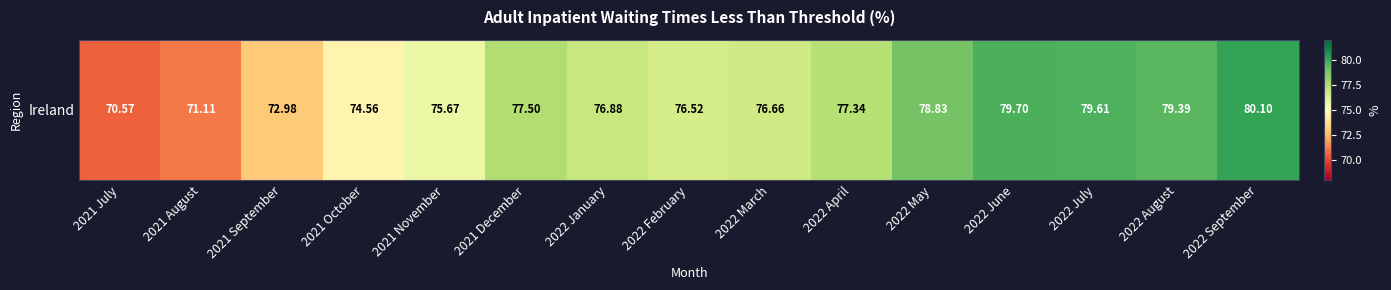

What is the greatest value displayed?

80.1